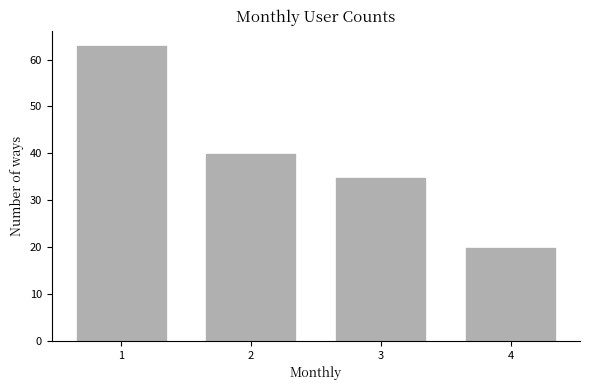

Reading left to right, extract all data points from this chart.

63	40	35	20